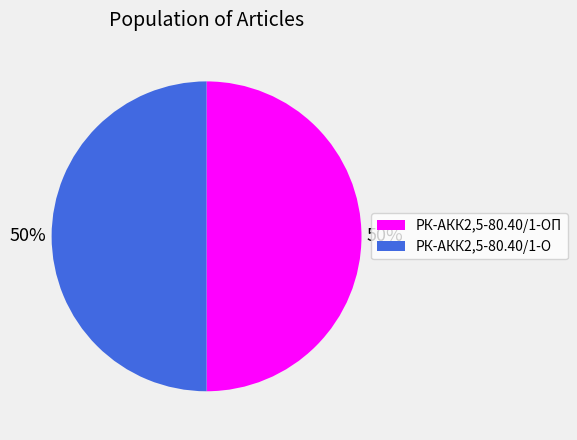

How many slices are in this pie chart?

2